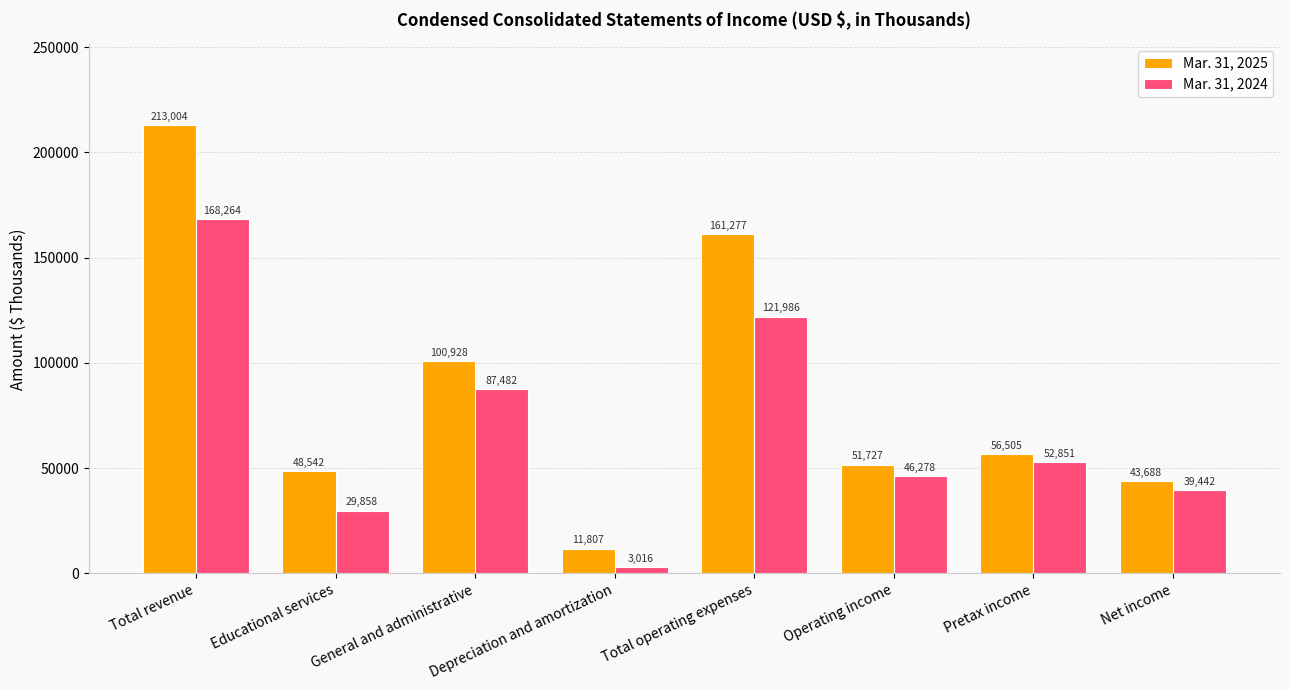

Rank the series by their maximum value, from lowest to highest.

Mar. 31, 2024, Mar. 31, 2025